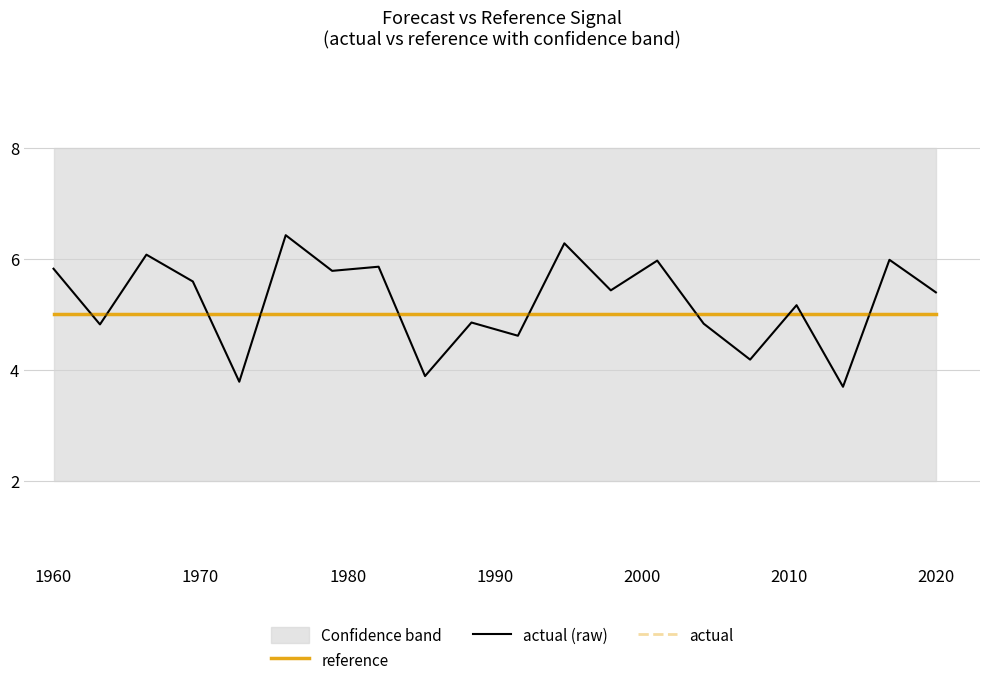

What is the lowest value of the actual (raw) series?

3.7